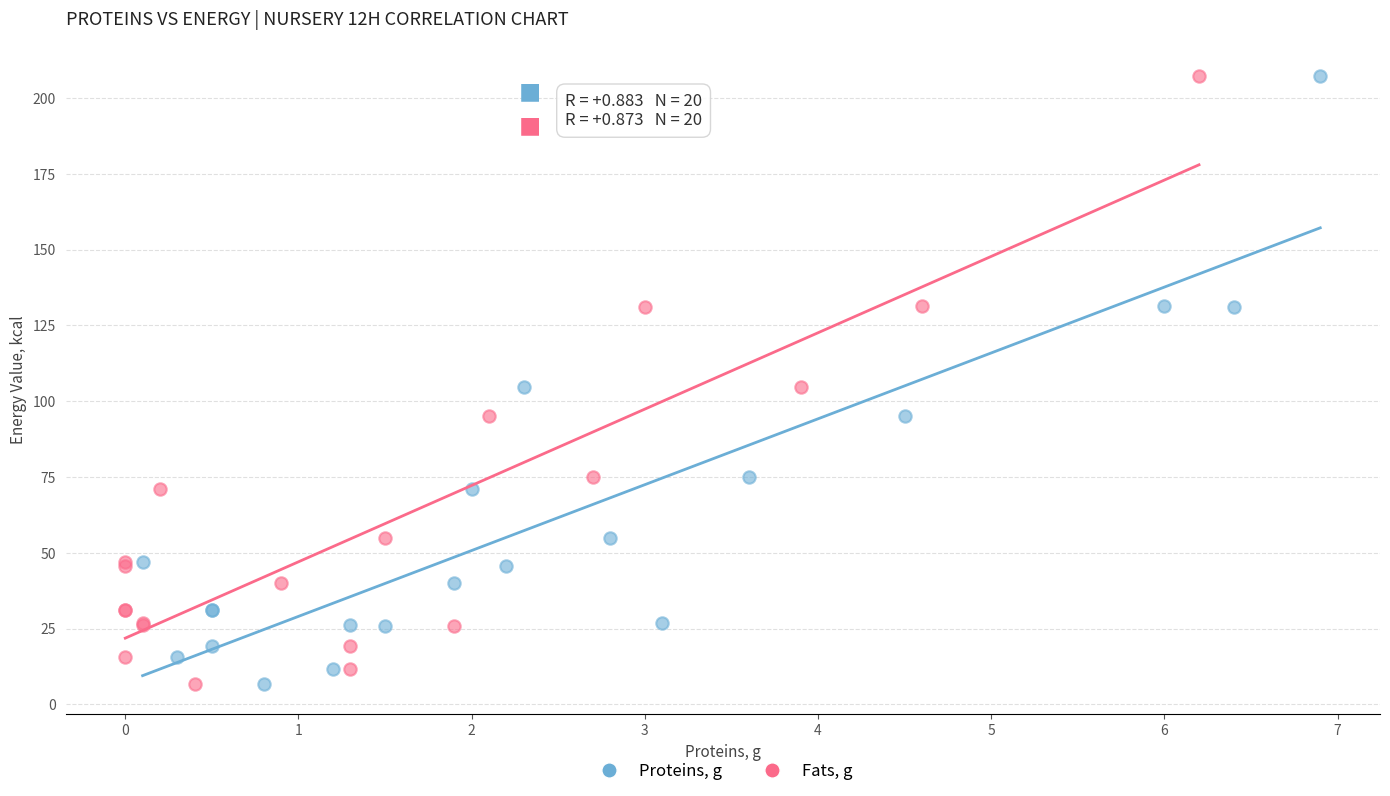

What are all the series names shown in the legend?

Proteins, g, Fats, g